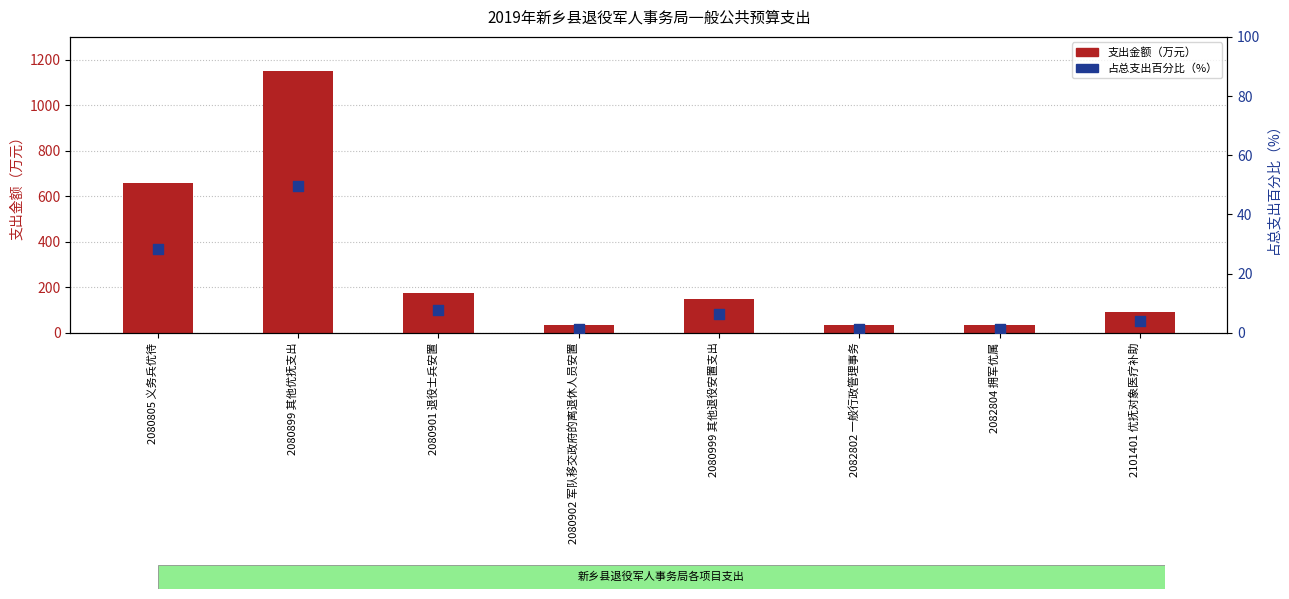

Which series has the largest total across all categories?

支出金额（万元）